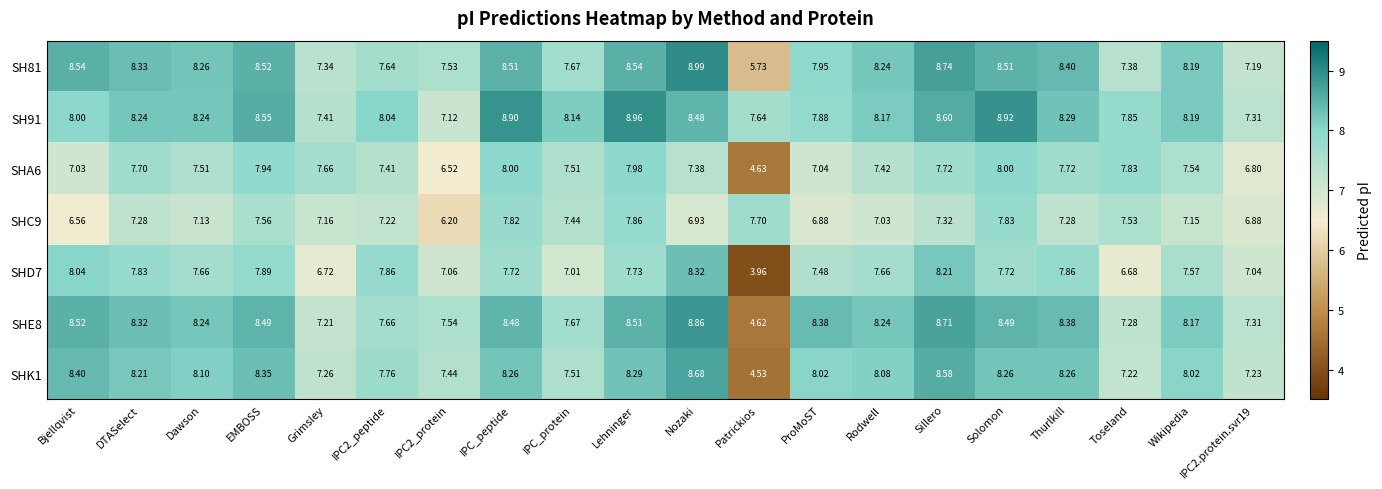

At which label is SHD7 closest to 6?

Toseland